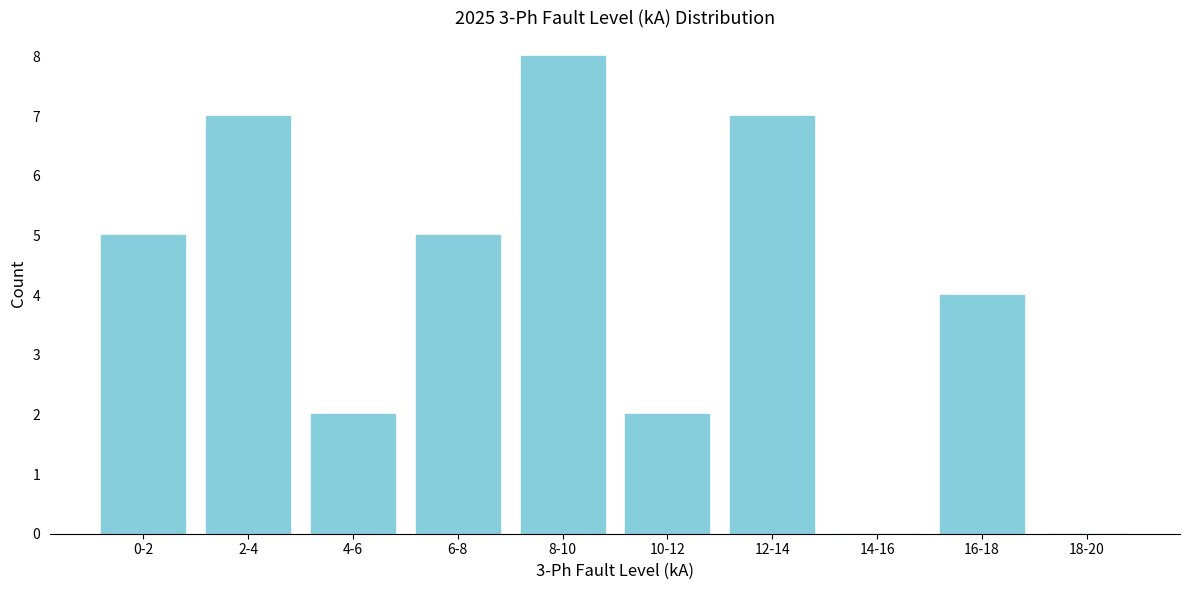

Reading right to left, list all the values displayed in this chart.

18-20=0	16-18=4	14-16=0	12-14=7	10-12=2	8-10=8	6-8=5	4-6=2	2-4=7	0-2=5